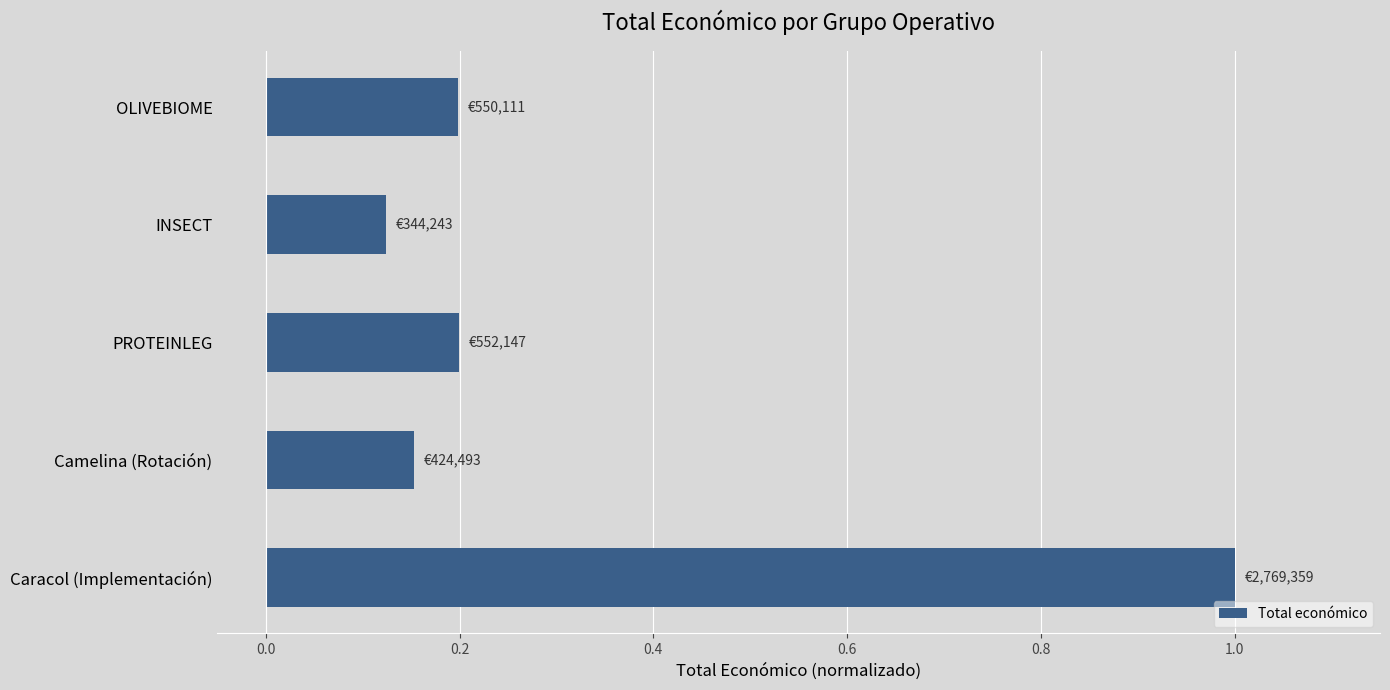

How many values are between 0 and 1?

5